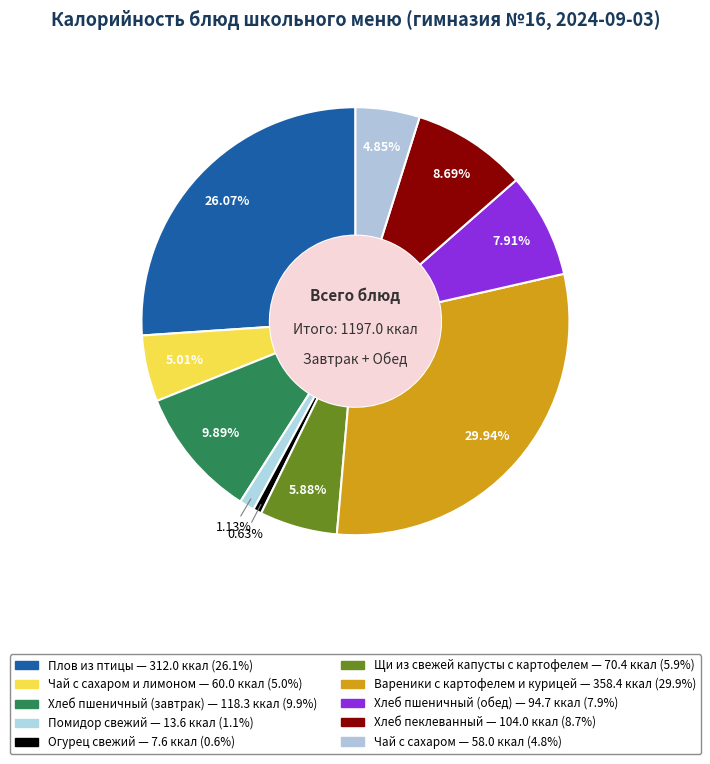

Which slice is the largest?

Вареники с картофелем и курицей